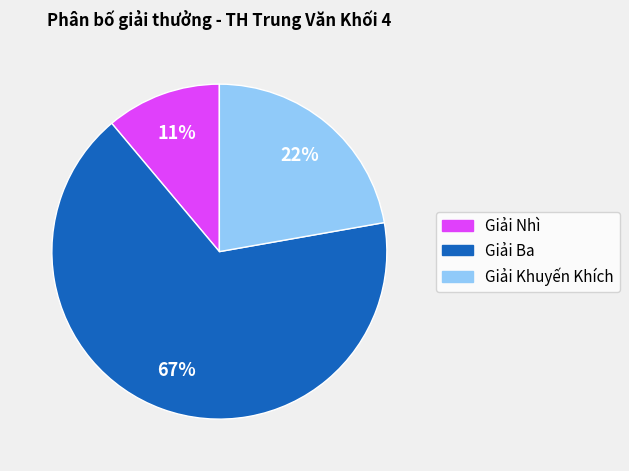

Combined, do Giải Khuyến Khích and Giải Nhì account for over 50%?

No